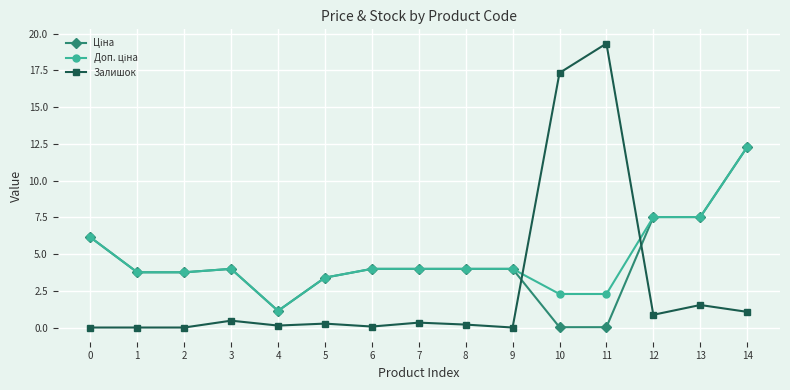

The Залишок series shows 1.1 at 14. True or false?

True